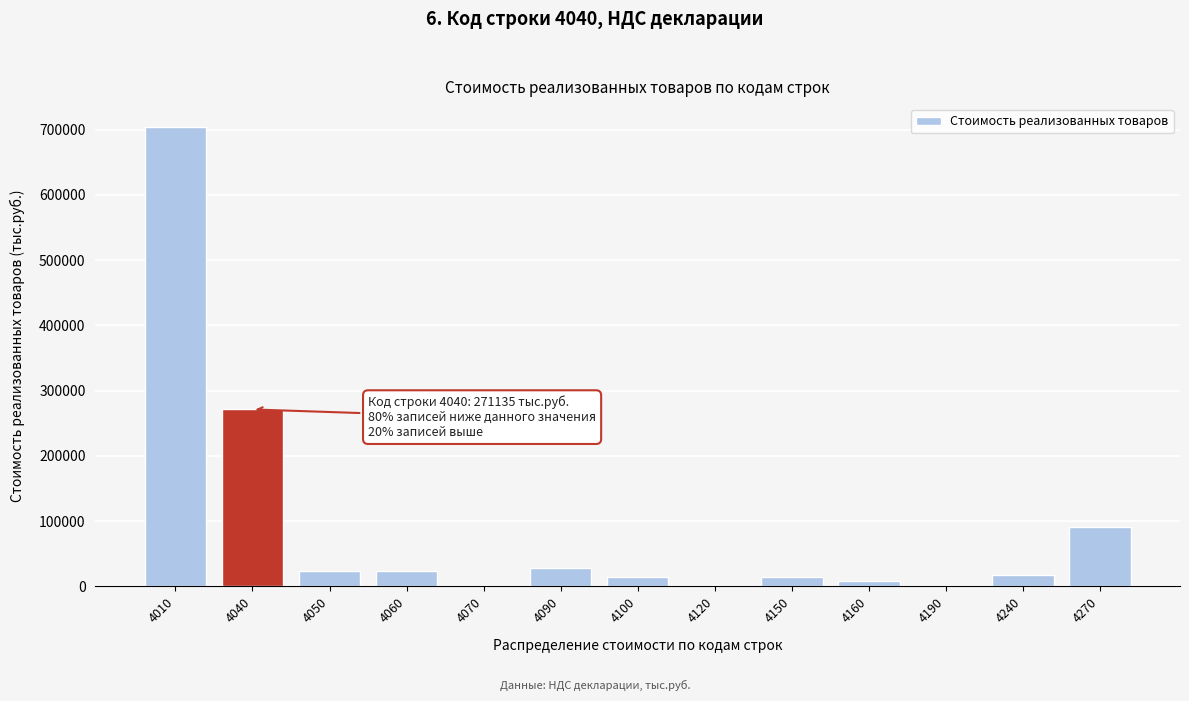

Approximately how many times larger is the value at 4040 compared to 4090?

9.5